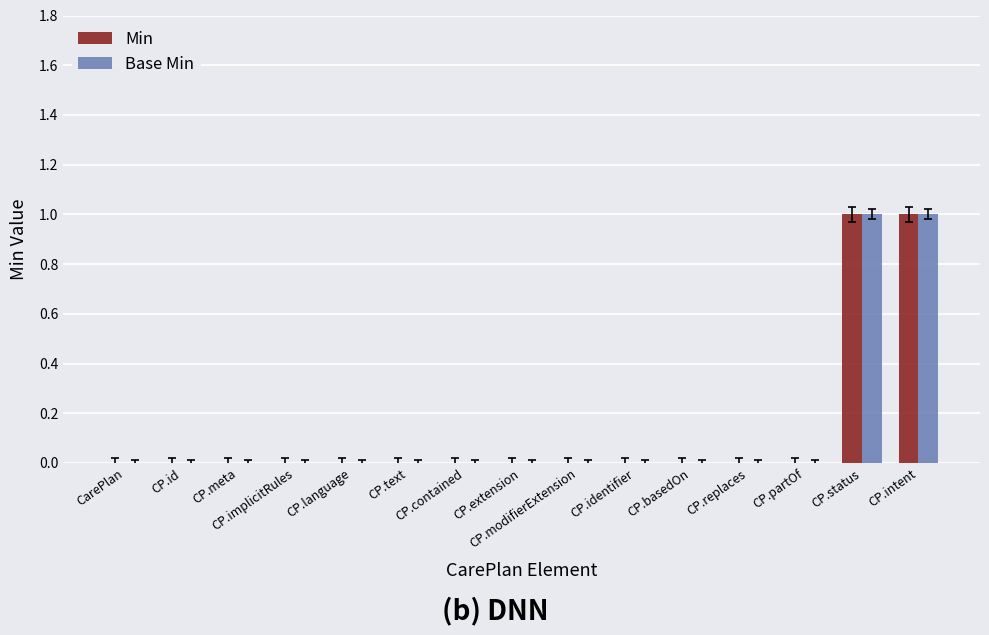

How many groups of bars are there?

15